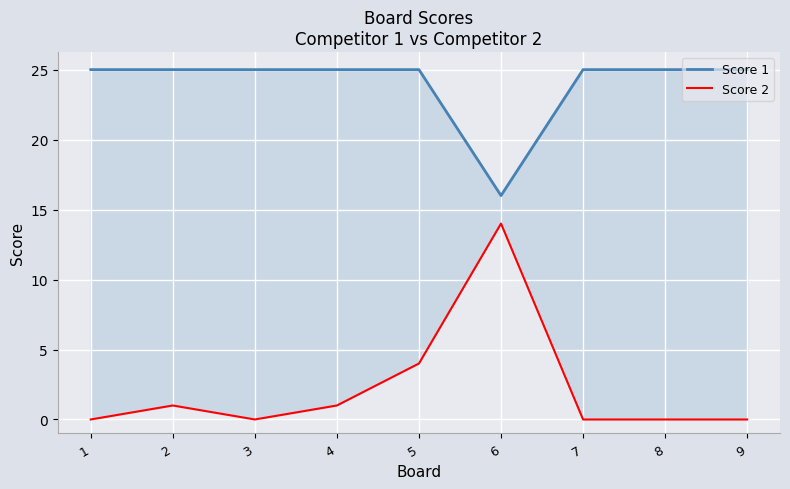

Reading left to right, what are all the values shown in this chart?

Score 1: 1=25	2=25	3=25	4=25	5=25	6=16	7=25	8=25	9=25
Score 2: 1=0	2=1	3=0	4=1	5=4	6=14	7=0	8=0	9=0